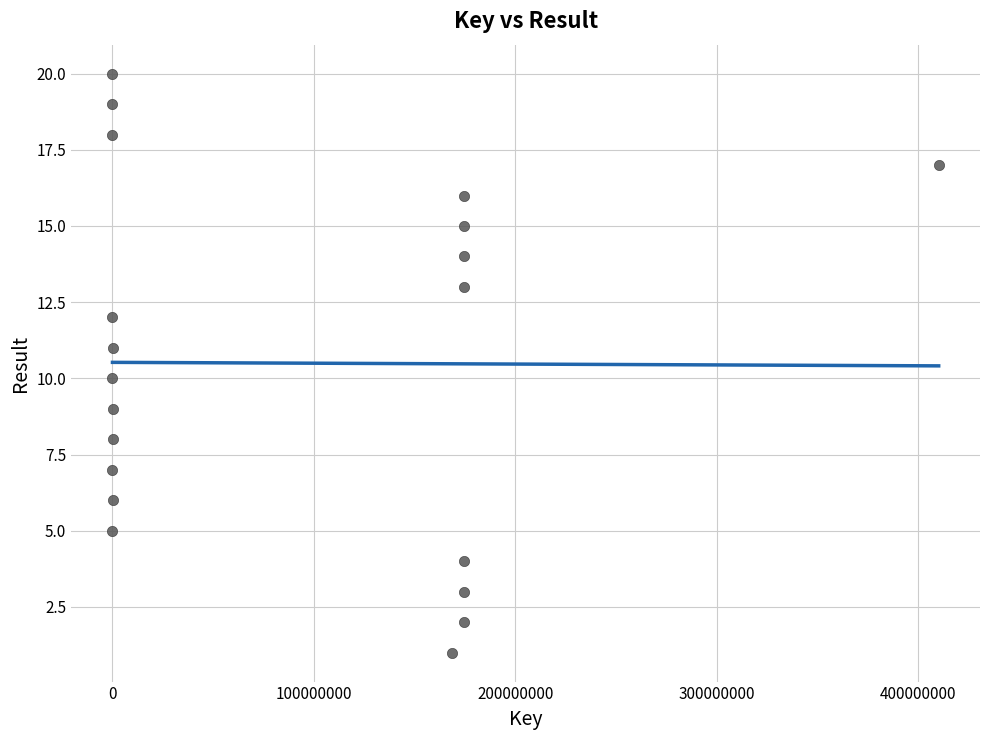

What is the range of Y values (max minus min)?

19